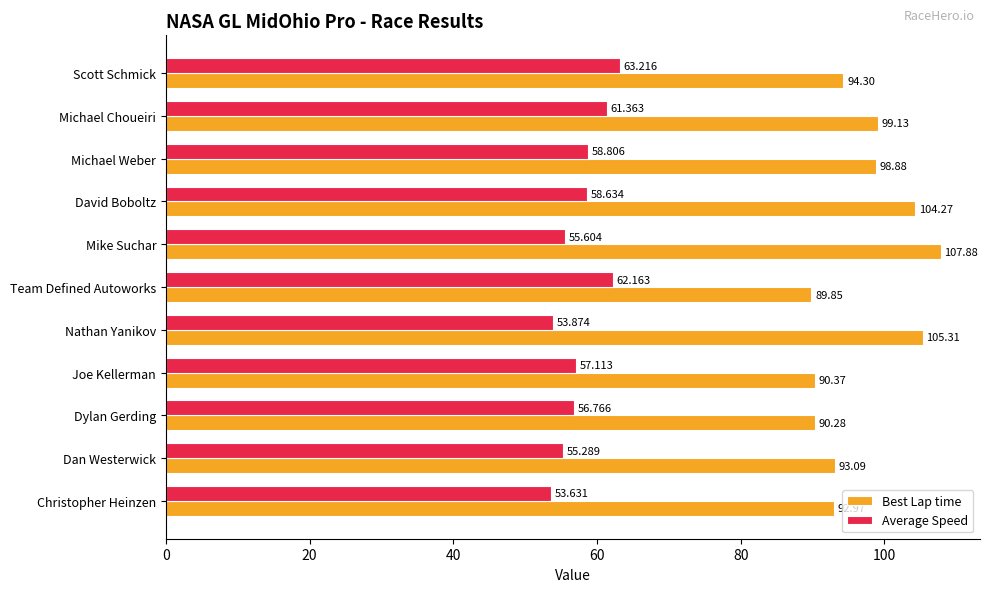

How many data points does each series have?

11